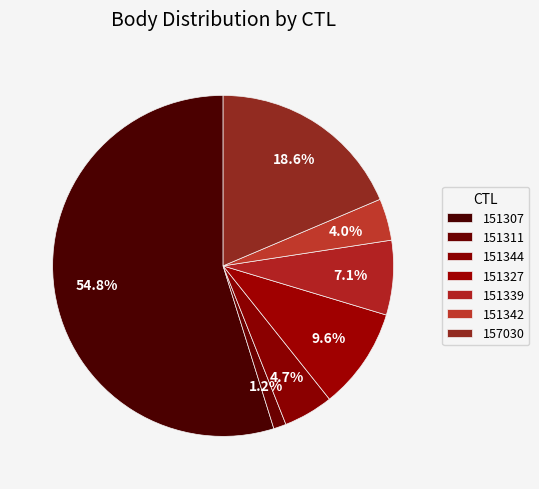

To the nearest percent, what is the difference between the 151311 and 151339 slice percentages?

6%